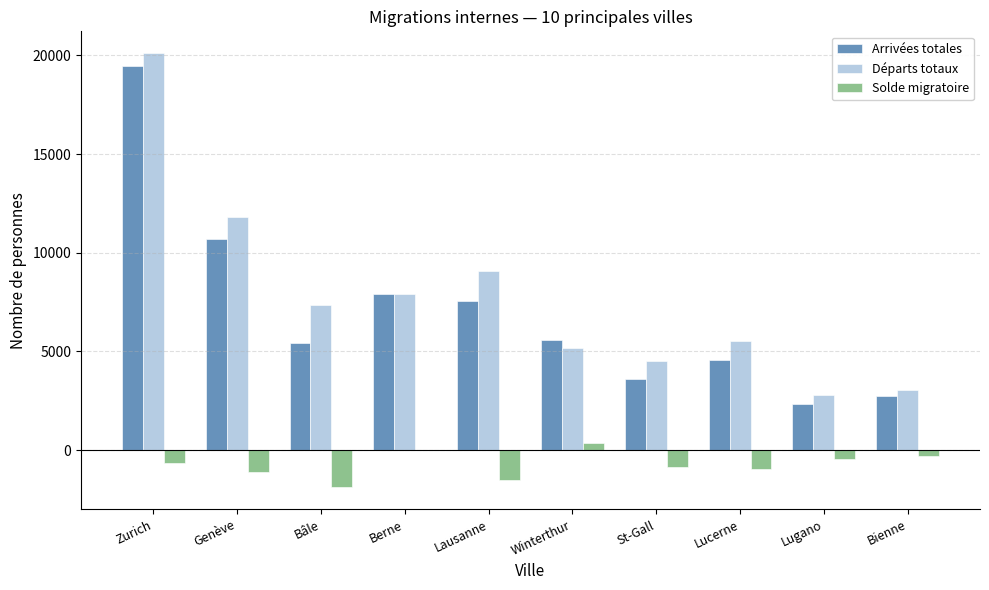

What is the sum of all Arrivées totales values?

69847